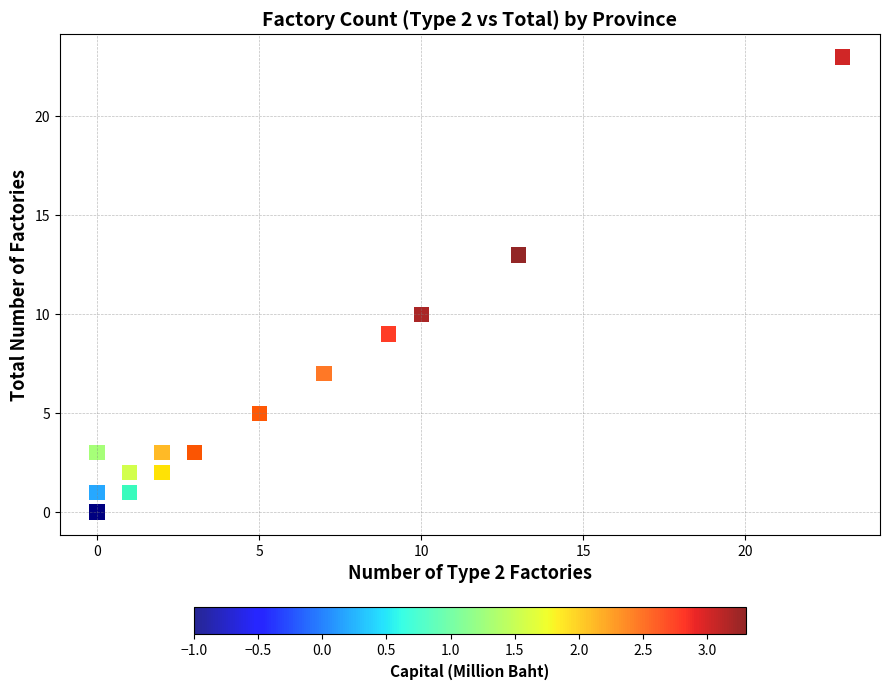

What Y value in the scatter plot is closest to 11?

10